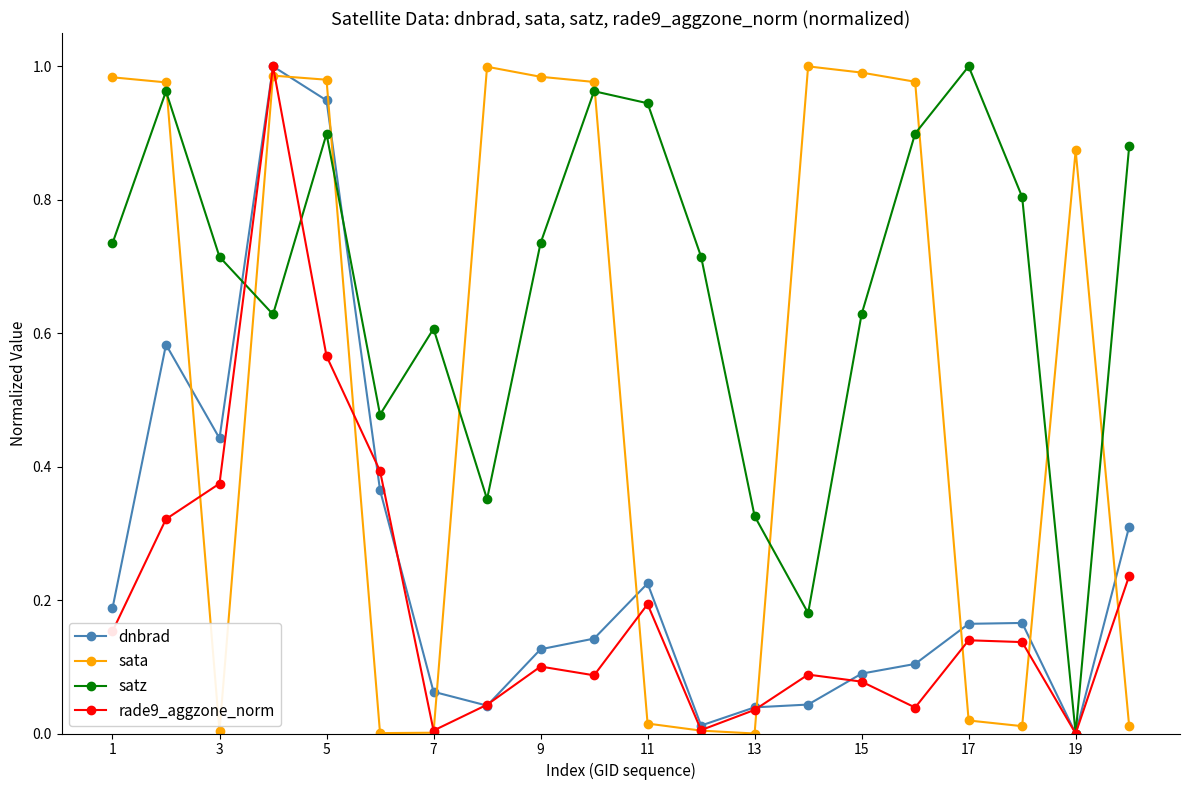

True or false: rade9_aggzone_norm has more than 0 points higher than both neighbors.

True